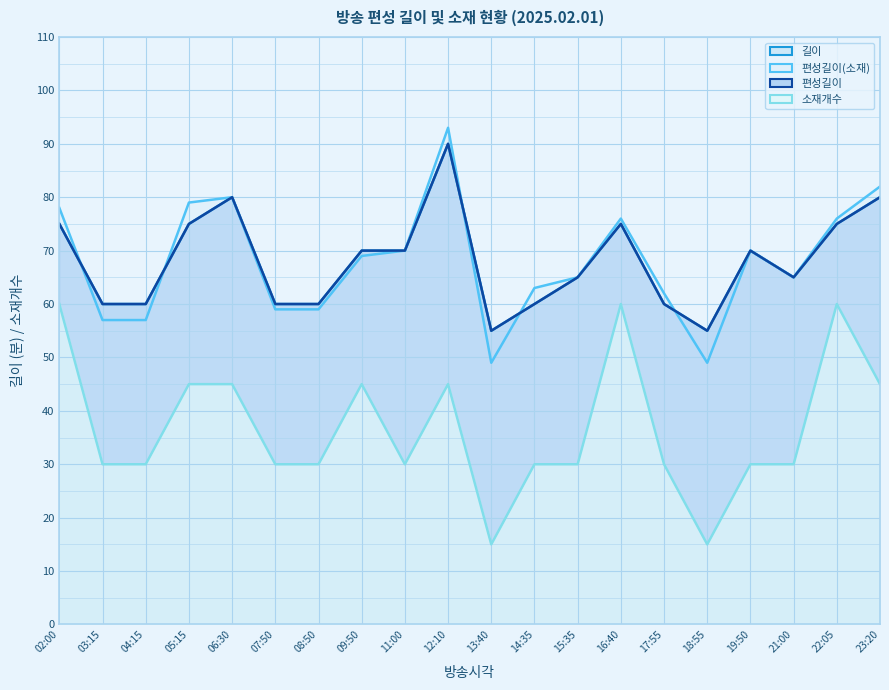

What is the greatest value displayed?

93